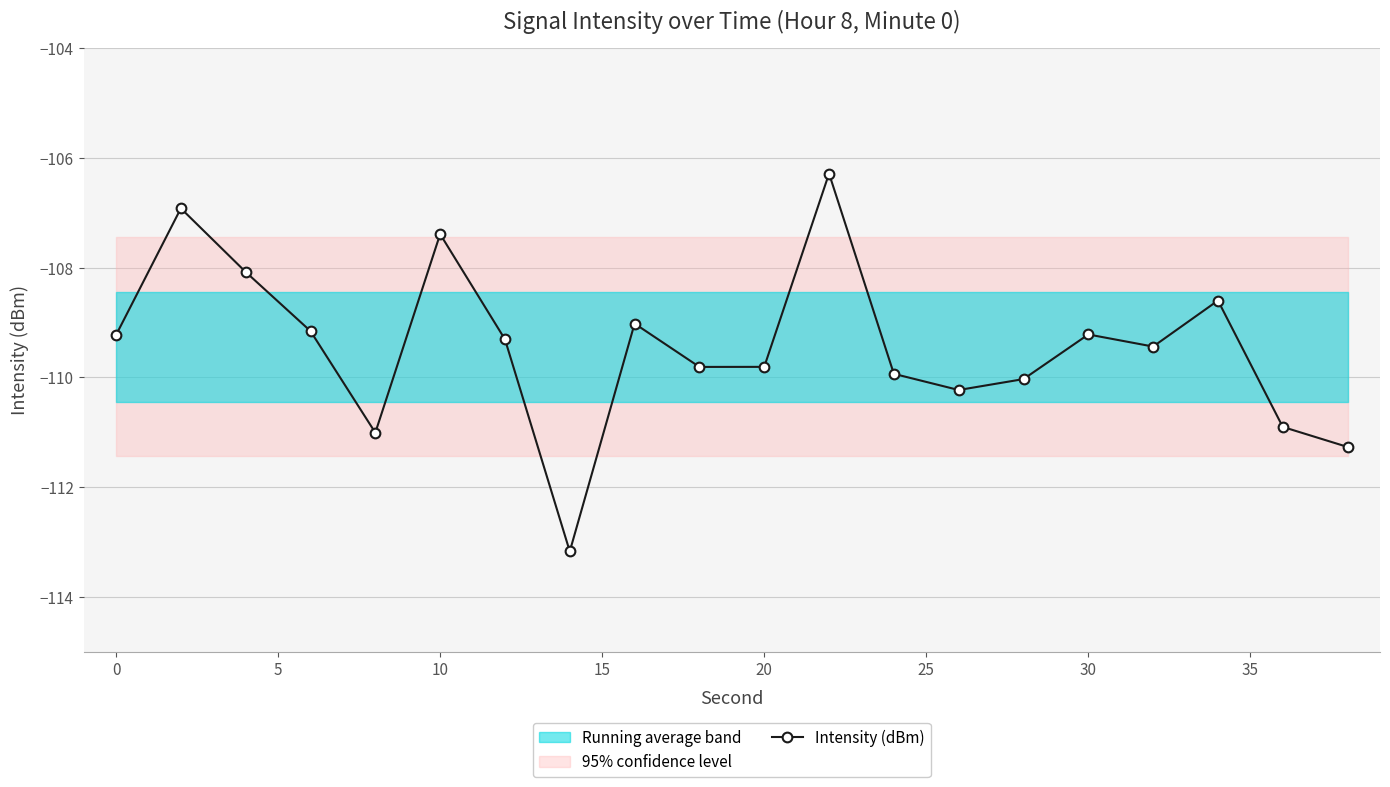

True or false: Intensity (dBm) has a value of -109.2 at 0.

True